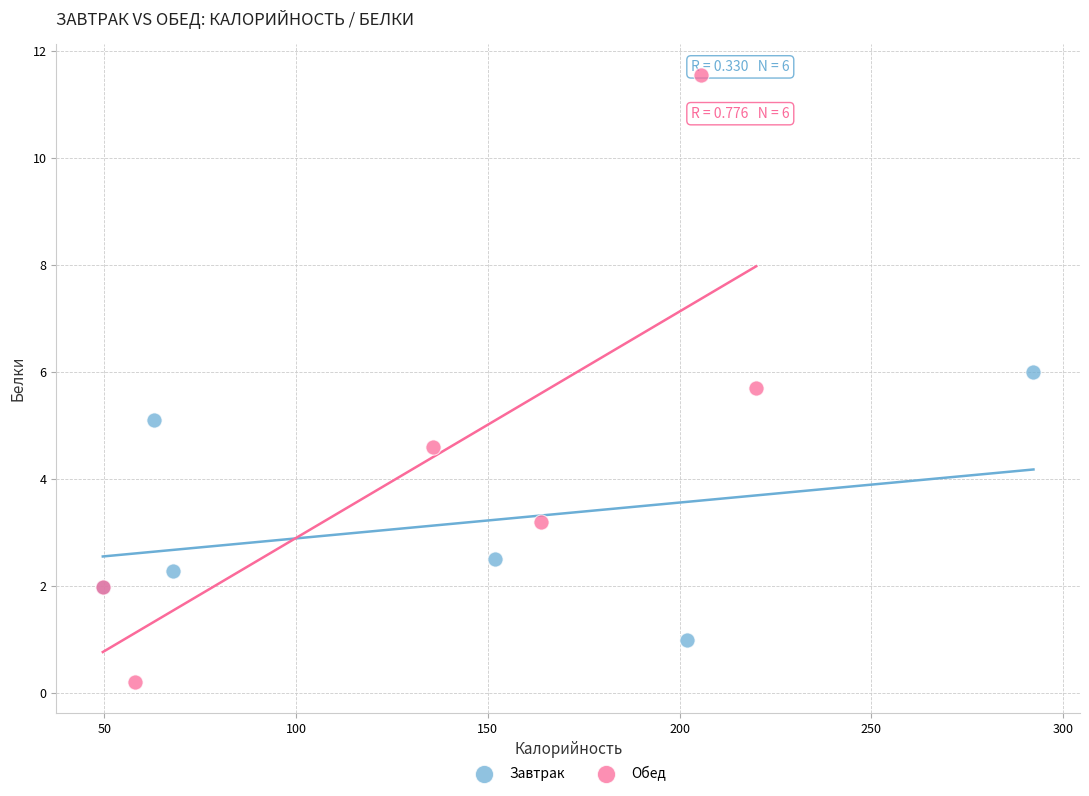

What are all the series names shown in the legend?

Завтрак, Обед